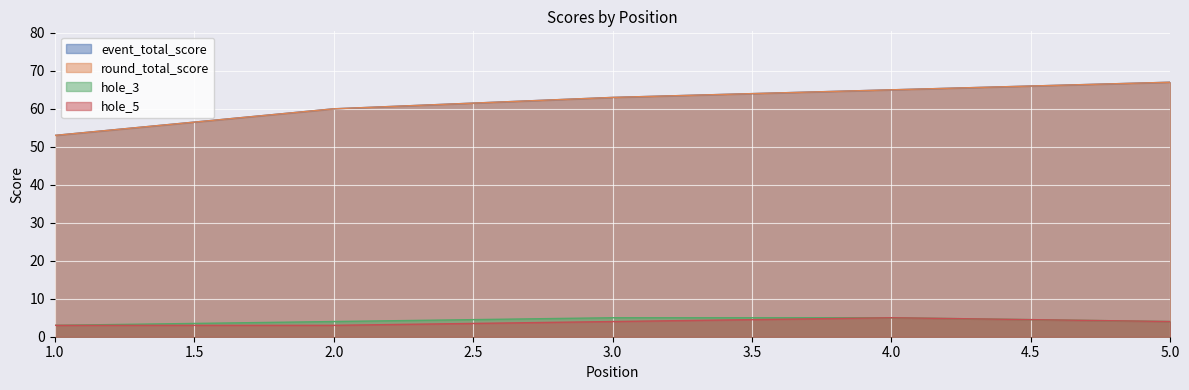

List the series in order of their peak value, highest first.

event_total_score, round_total_score, hole_3, hole_5